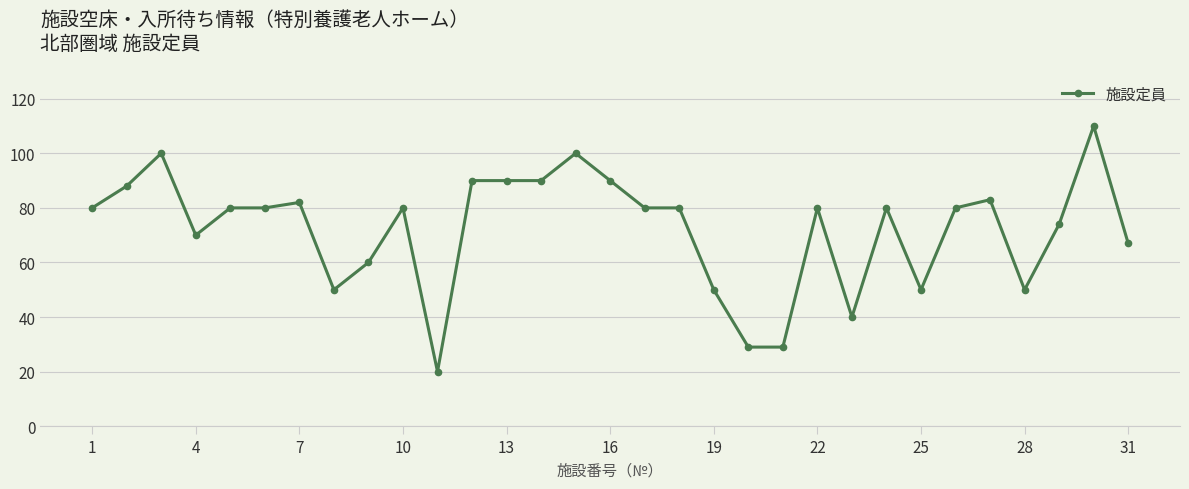

What is the difference between the maximum and second lowest values?

81